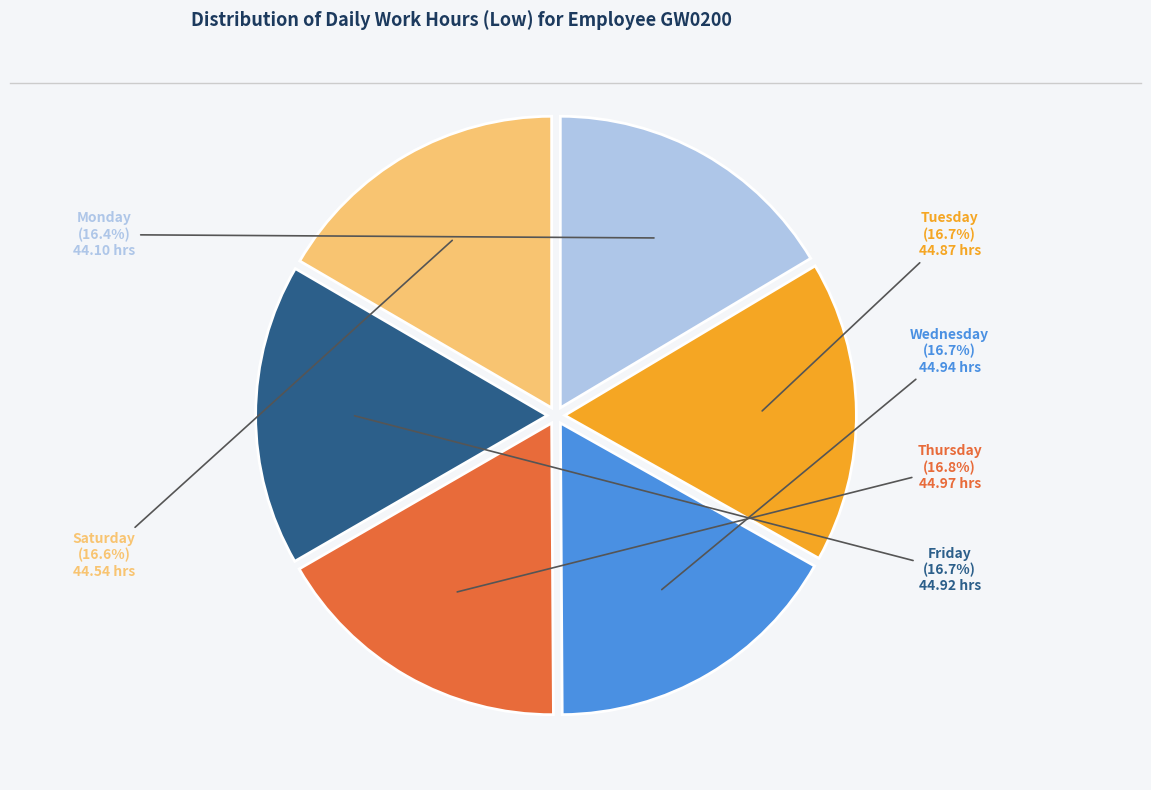

Is there any slice that represents more than half of the pie?

No